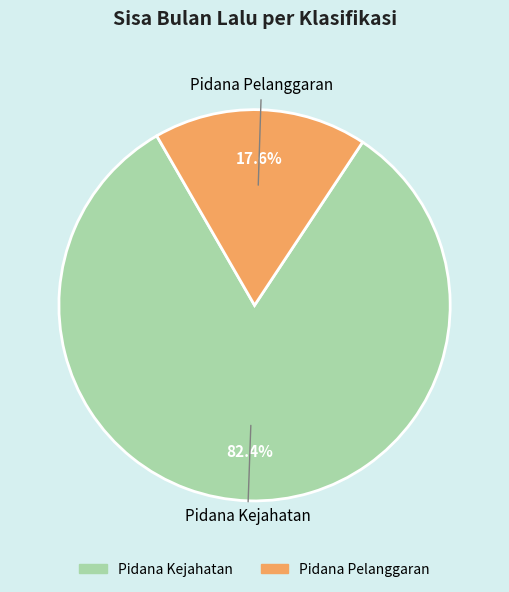

Which category accounts for the majority?

Pidana Kejahatan